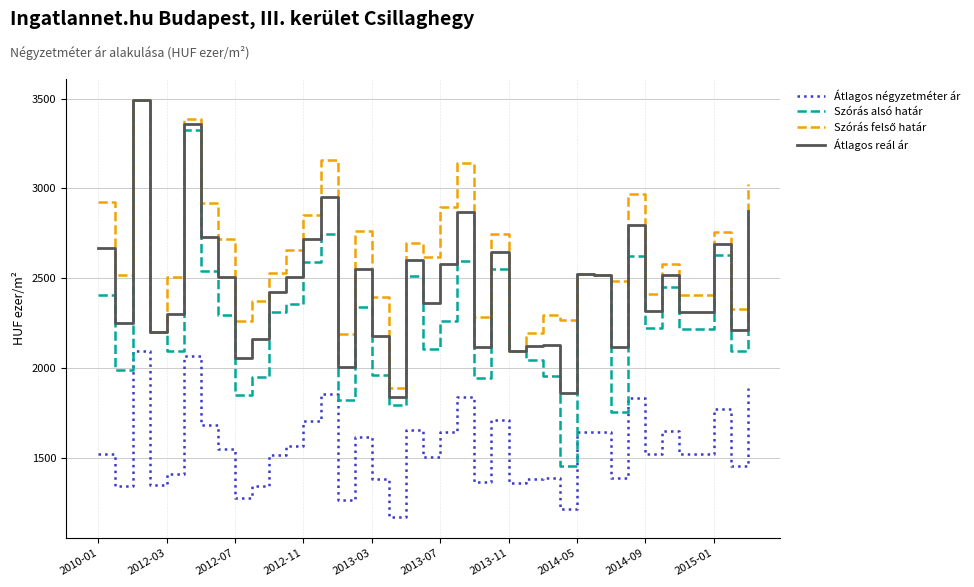

What is the smallest value displayed?

1170